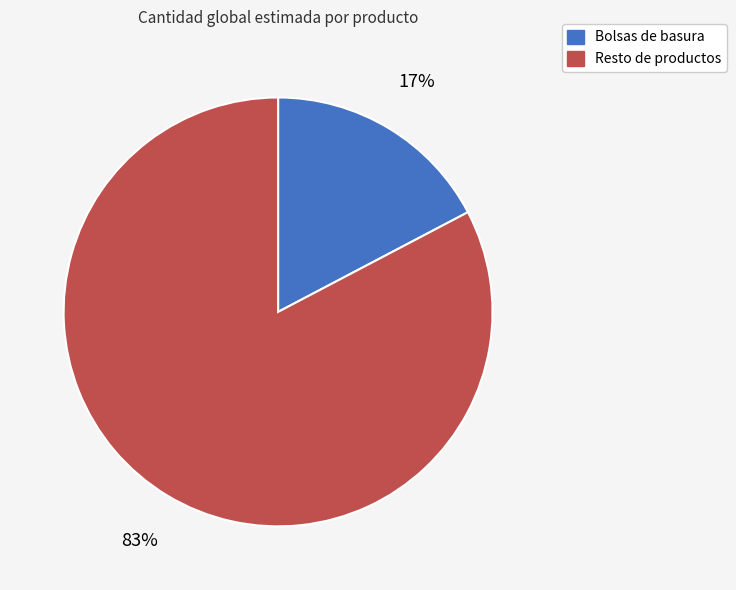

What percentage is the Bolsas de basura slice, to the nearest percent?

17%